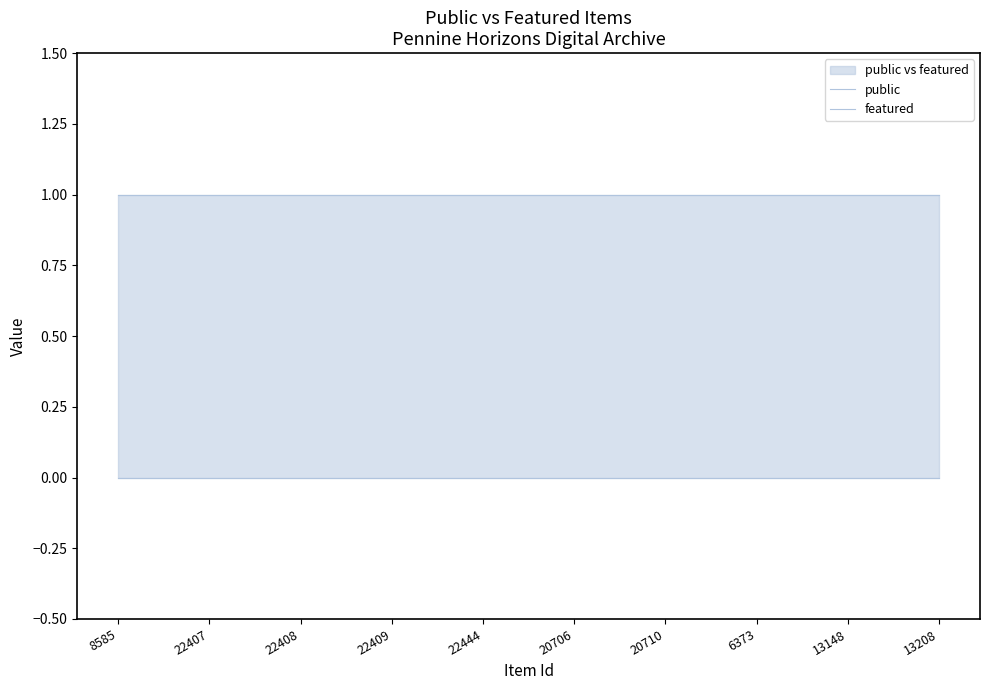

Between 22409 and 6373, which is larger?

22409